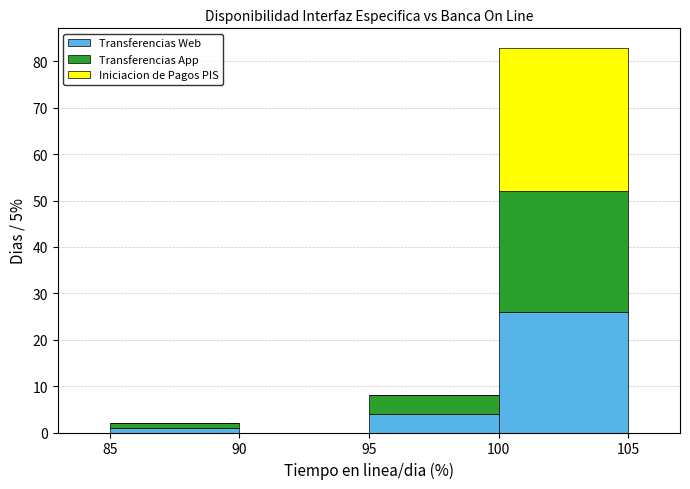

Which range on the x-axis has the tallest stacked bar (by total height)?

100 to 105